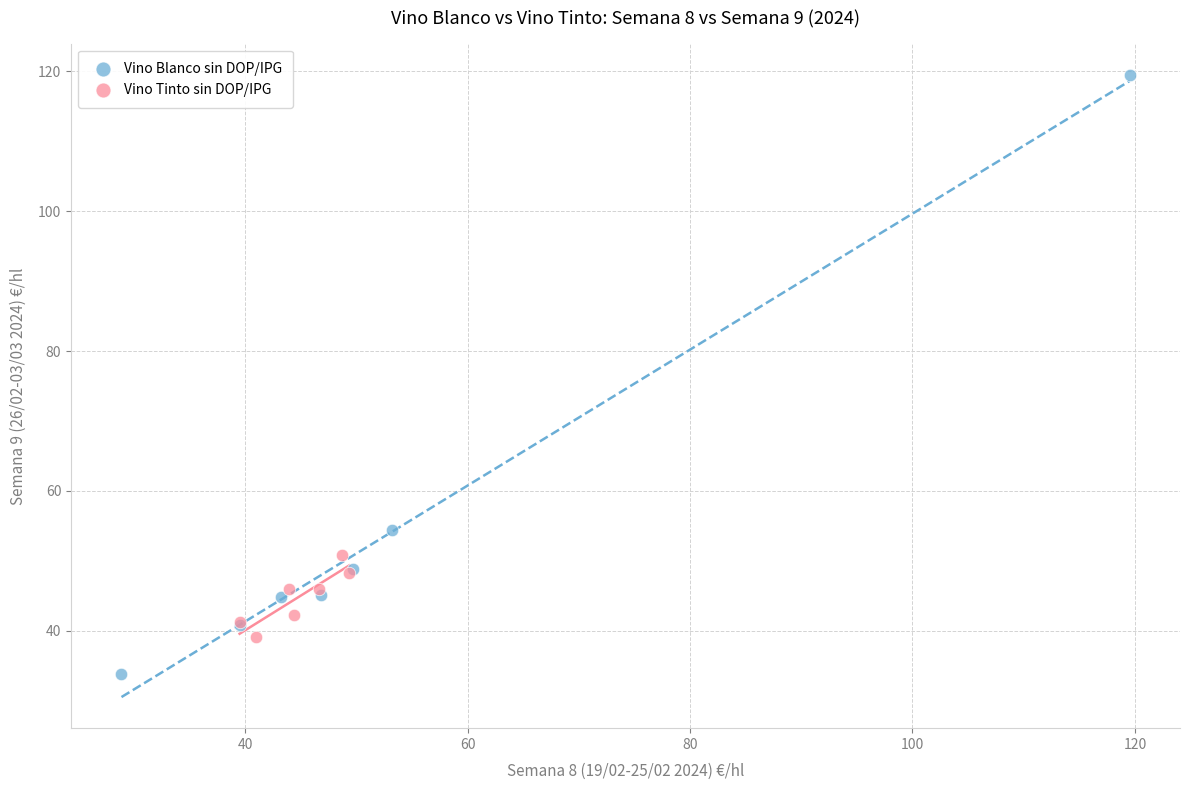

Which series has the widest spread of Y values?

Vino Blanco sin DOP/IPG